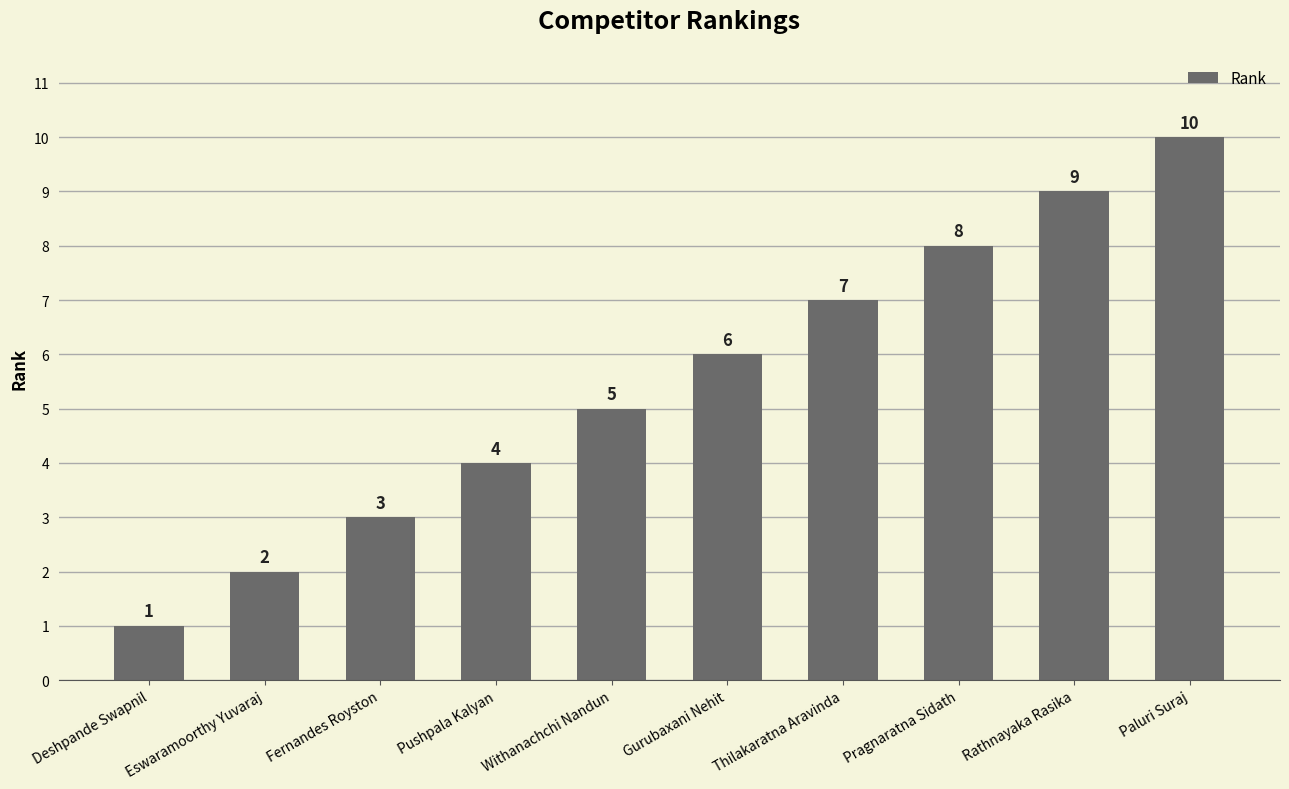

What is the minimum value shown in the chart?

1